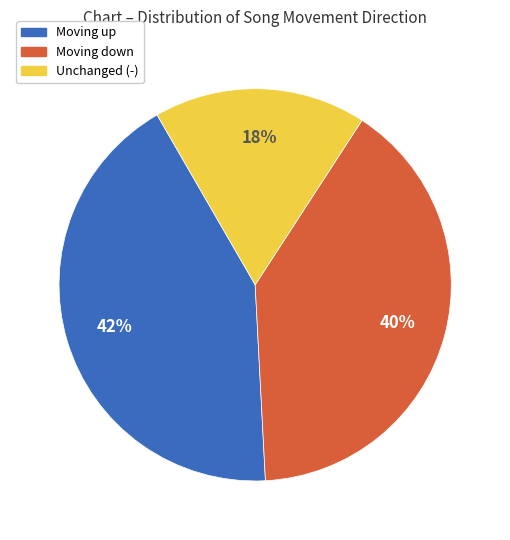

Which category has the biggest portion of the pie?

Moving up